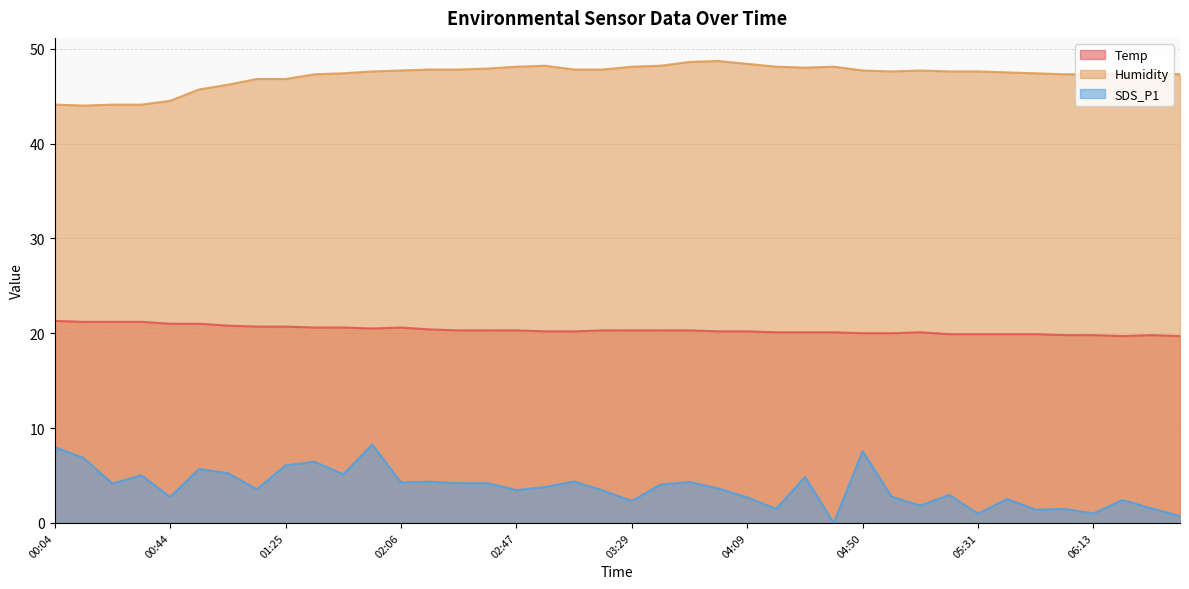

Where is SDS_P1 nearest to the value 4?

03:39